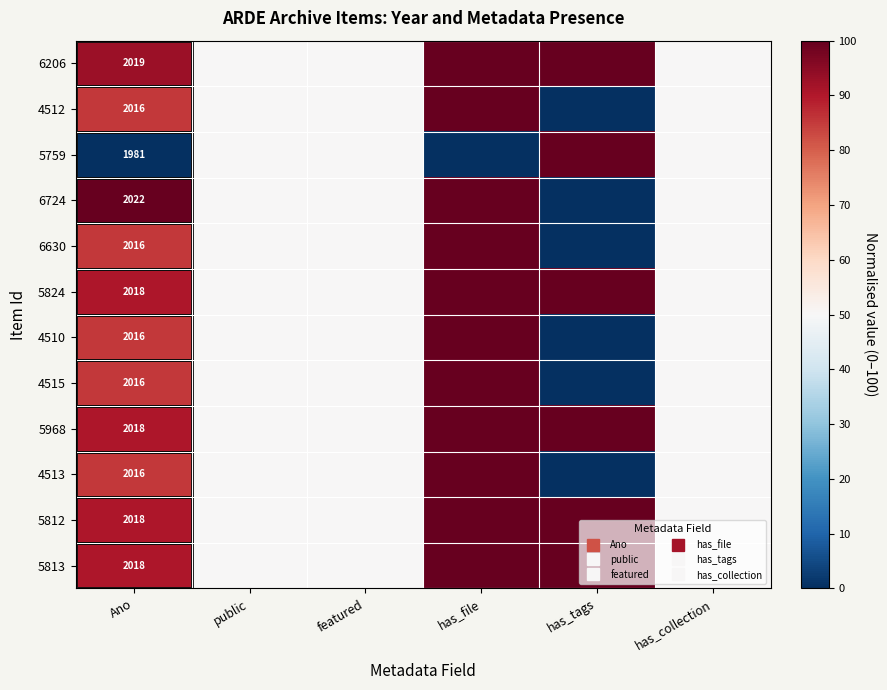

What is the sum of the 6630 values at has_tags and has_file?

100.0